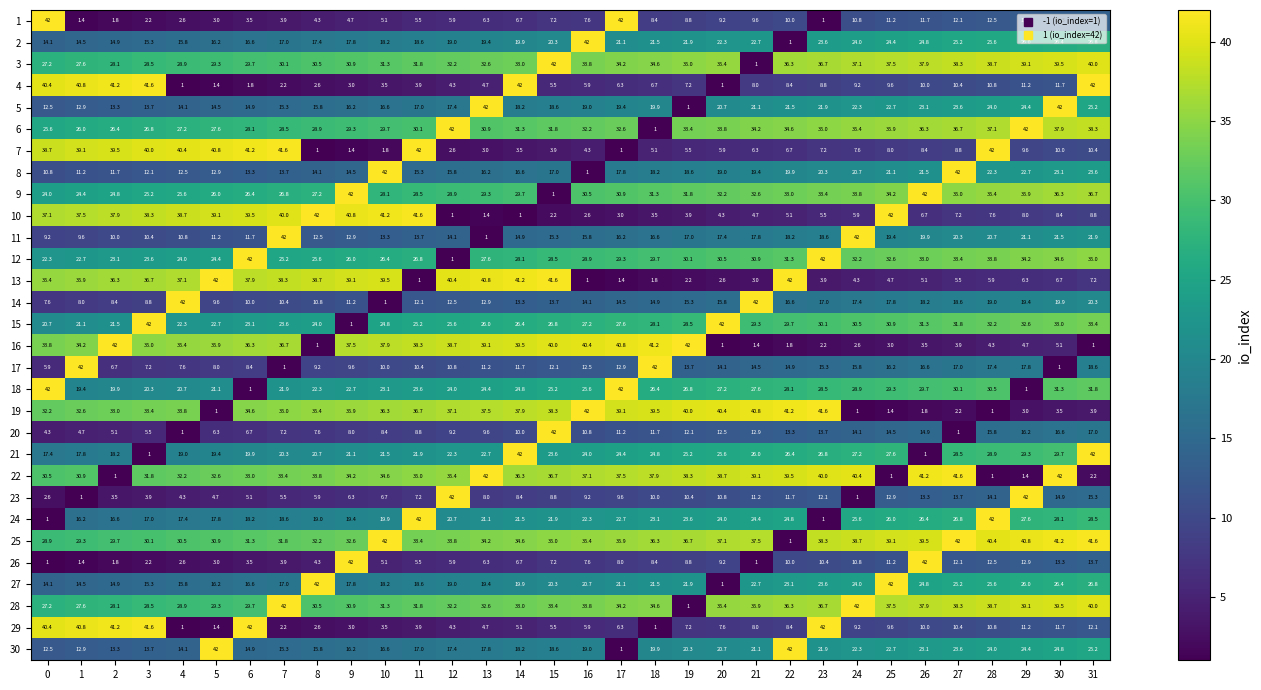

At which label does 28 first exceed 33?

7